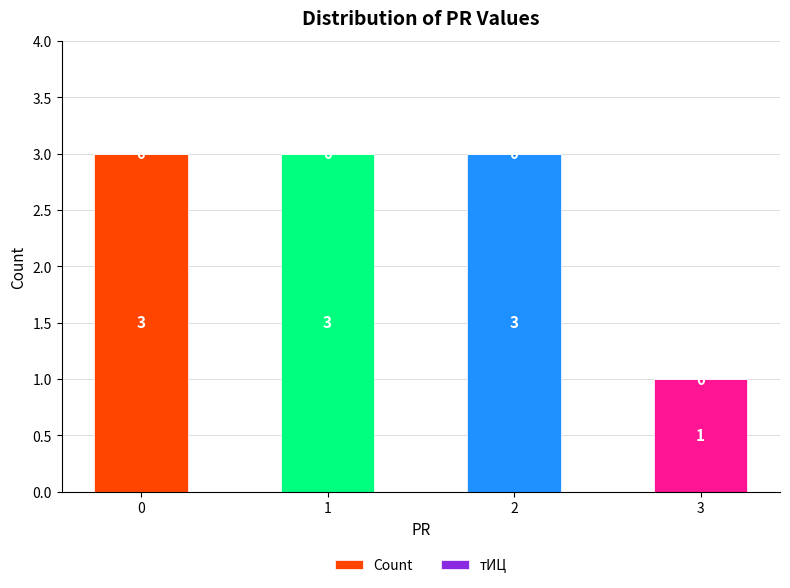

What is the sum of the values at 0 and 1?

6